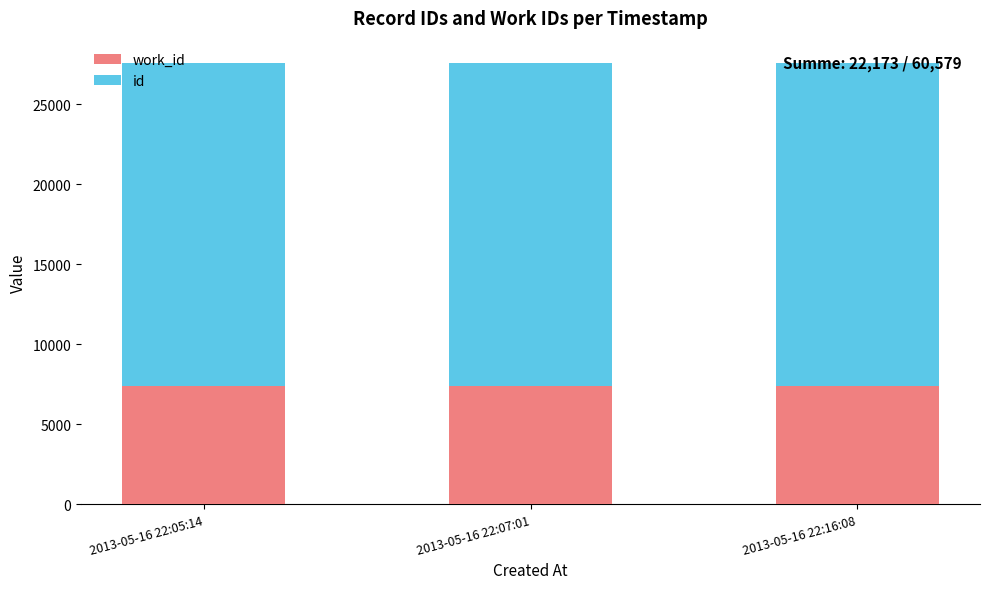

What is the total value across all series at 2013-05-16 22:05:14?

27582